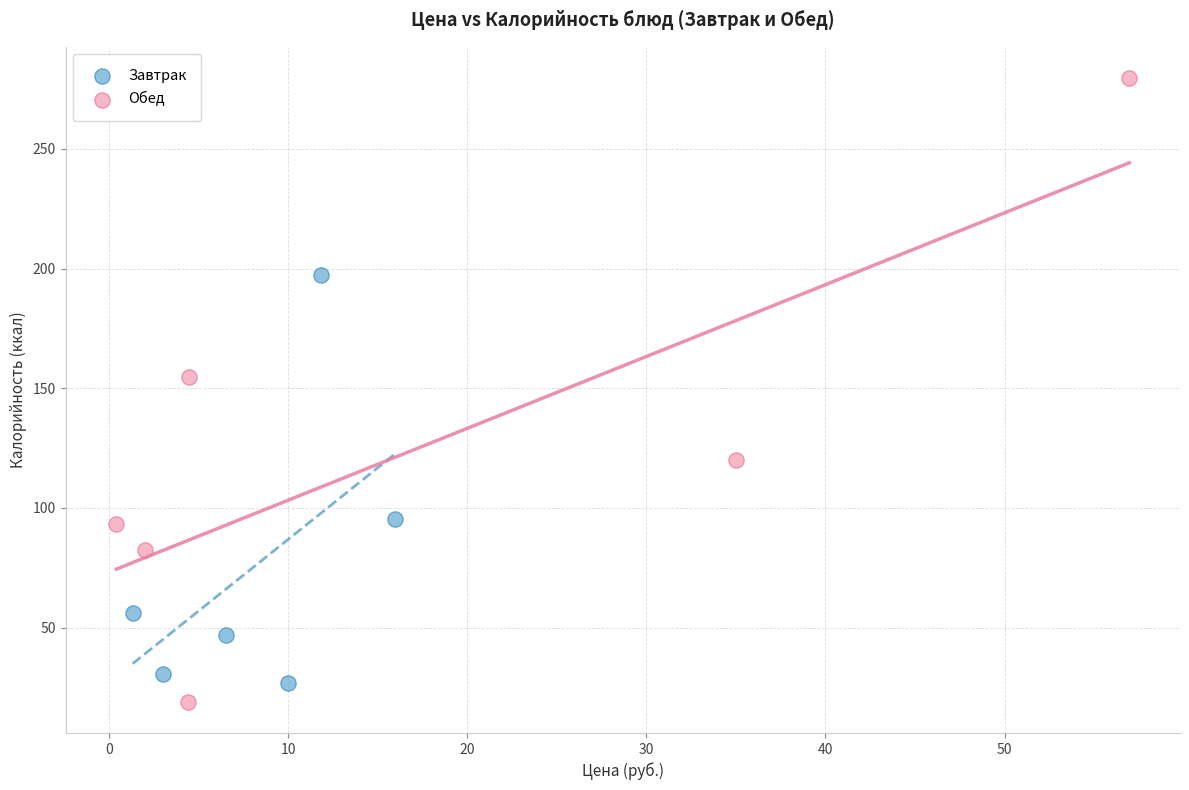

Which series has the largest Y range (max minus min)?

Обед